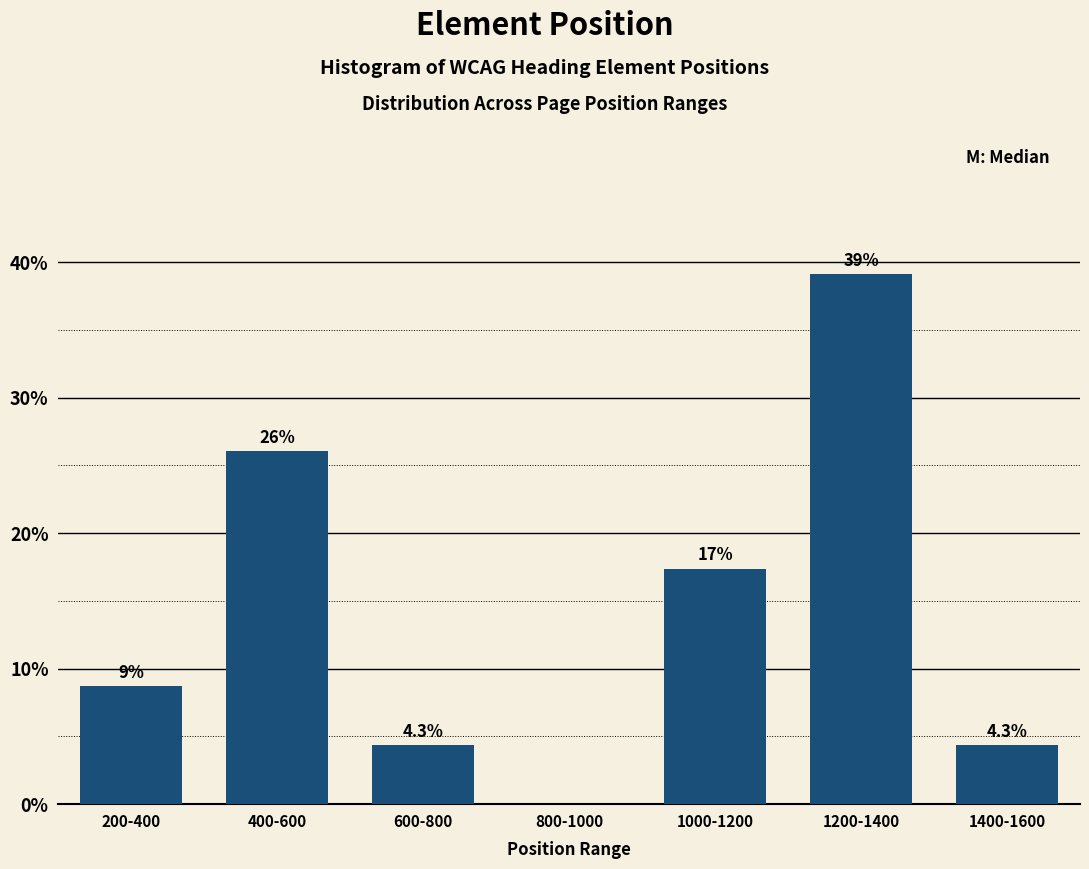

Reading left to right, what are all the values shown in this chart?

200-400=8.7	400-600=26.1	600-800=4.3	800-1000=0.0	1000-1200=17.4	1200-1400=39.1	1400-1600=4.3